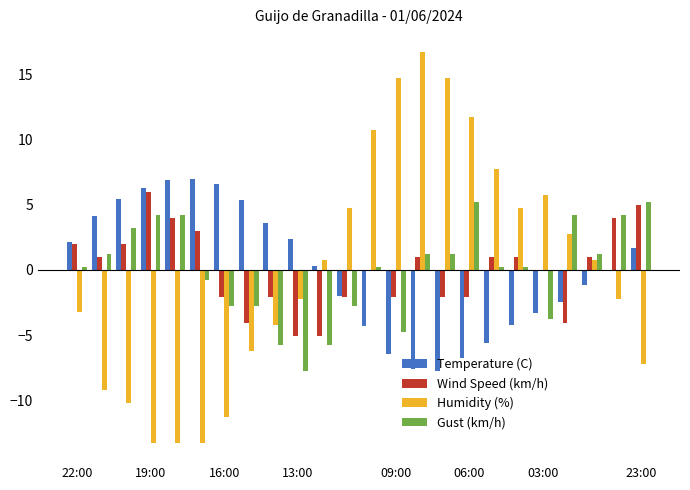

How many values in the Humidity (%) series exceed 0?

12